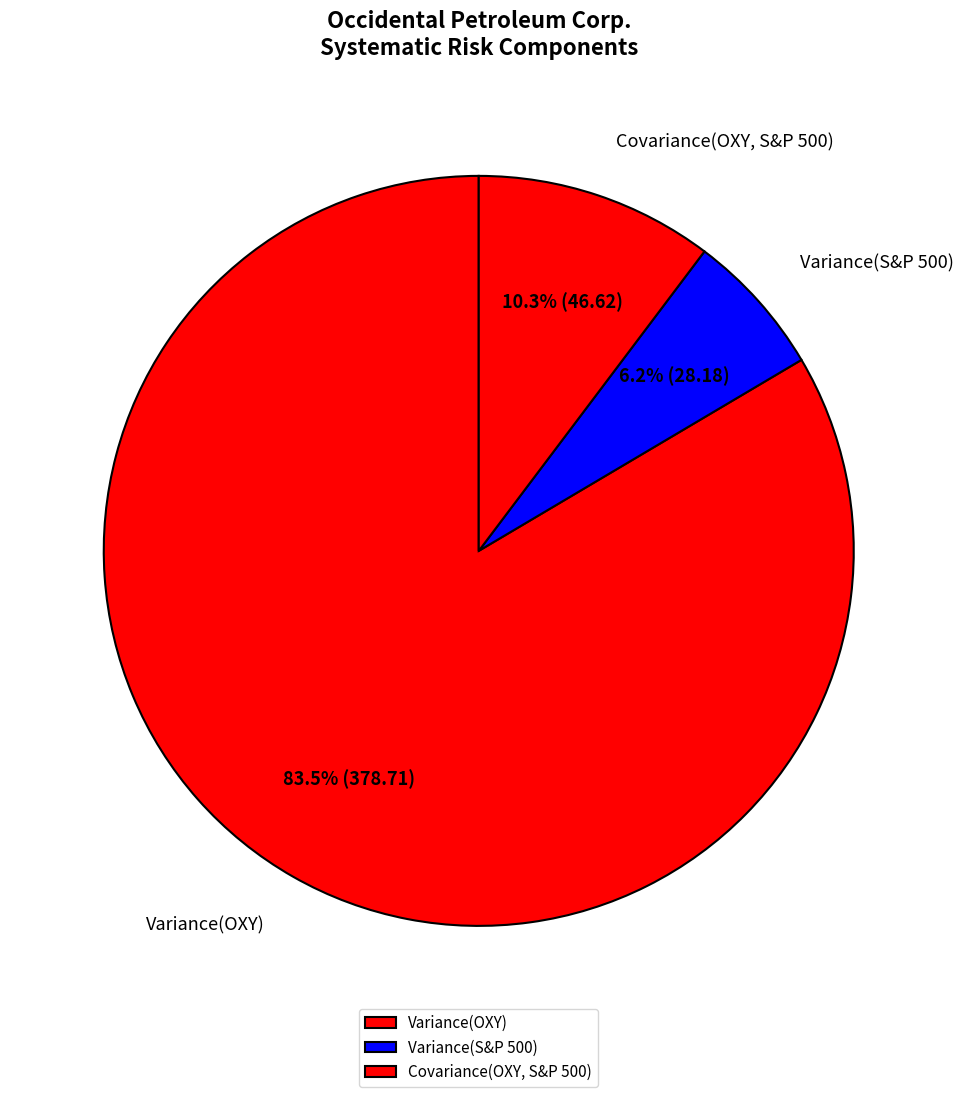

Which has a higher value, Covariance(OXY, S&P 500) or Variance(S&P 500)?

Covariance(OXY, S&P 500)